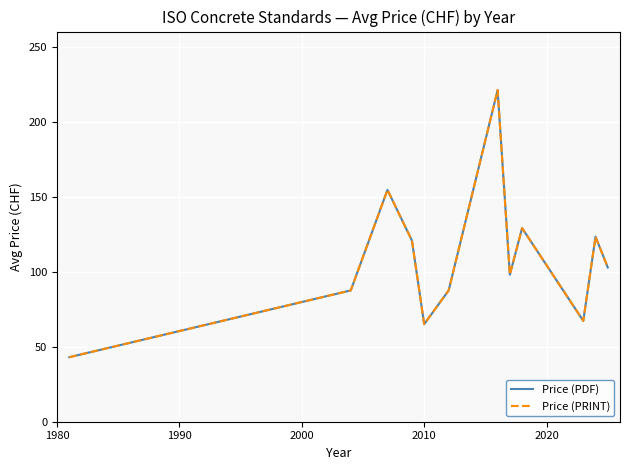

How many lines are shown in the chart?

2